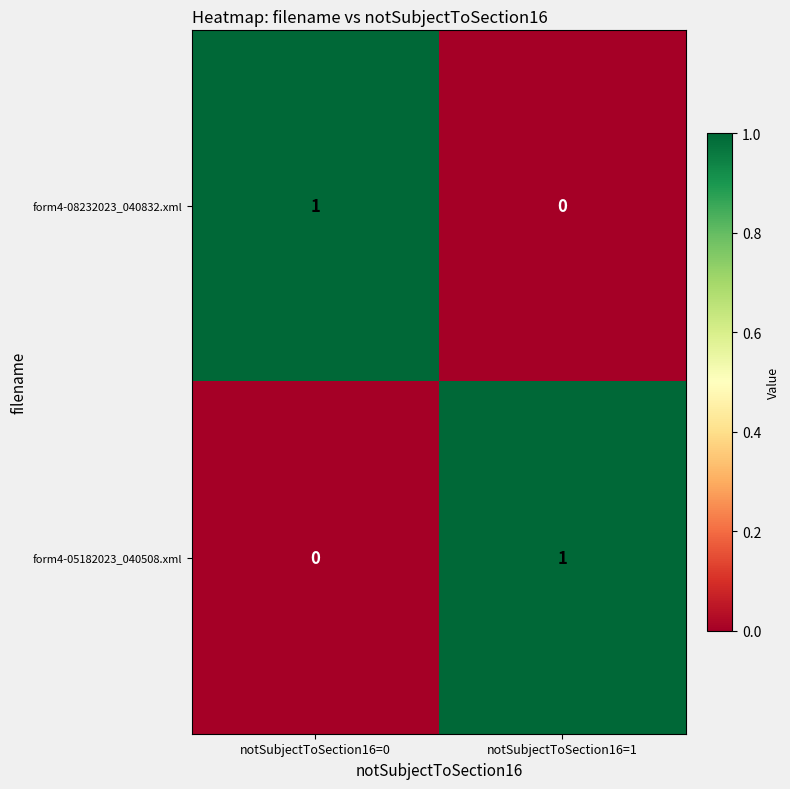

Which category has the lowest value in the form4-08232023_040832.xml series?

notSubjectToSection16=1